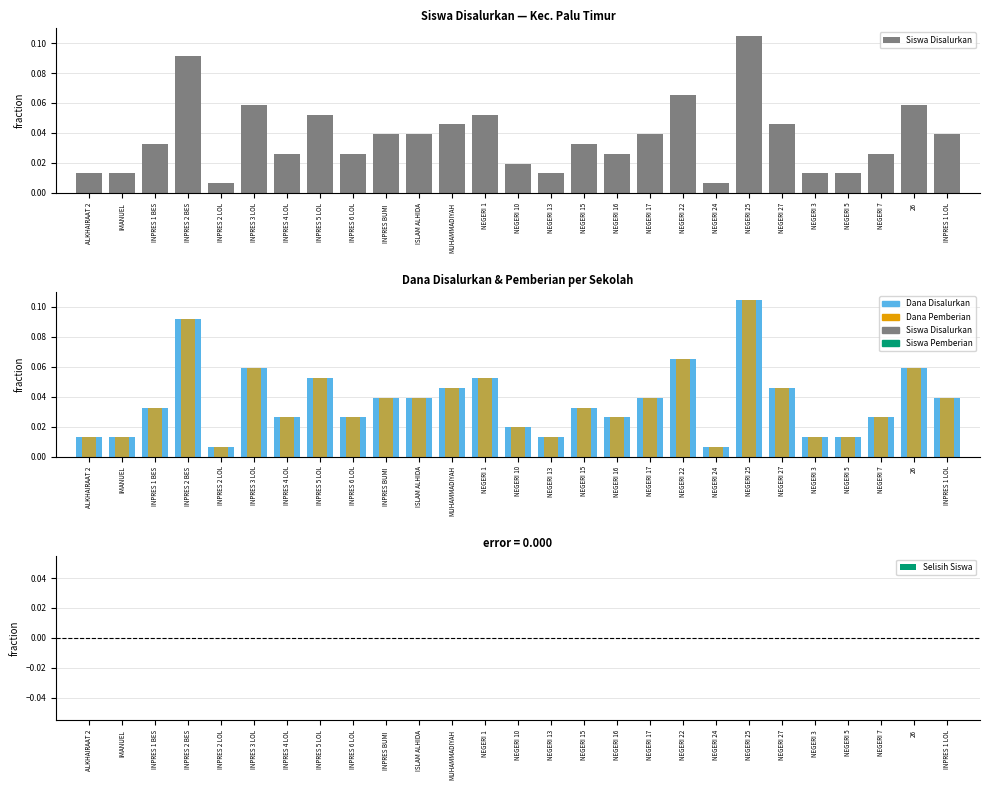

What are all the series names shown in the legend?

Siswa Disalurkan, Dana Disalurkan, Dana Pemberian, Selisih Siswa